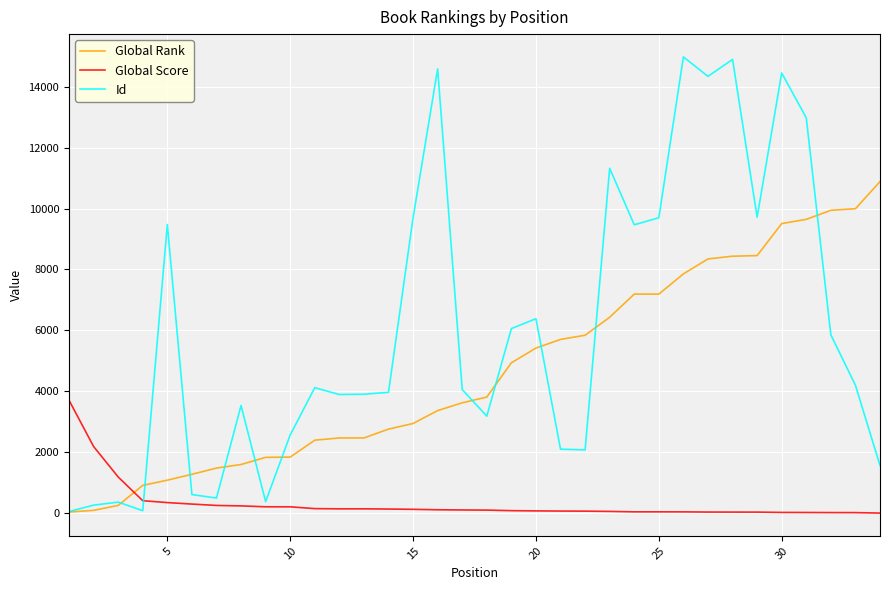

After their last crossing, which series has the higher values: Global Score or Id?

Id